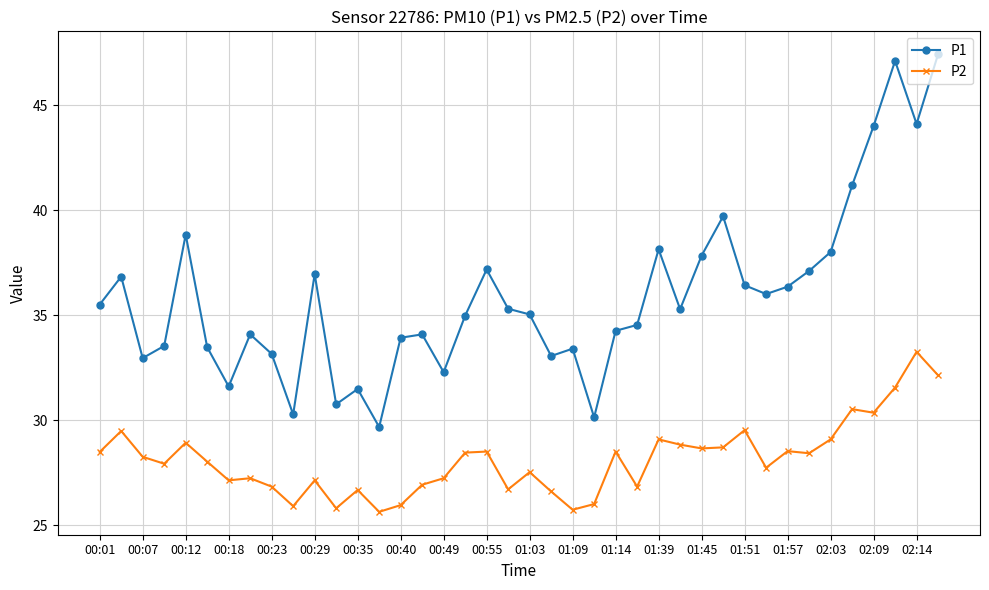

Which series has the largest total across all categories?

P1